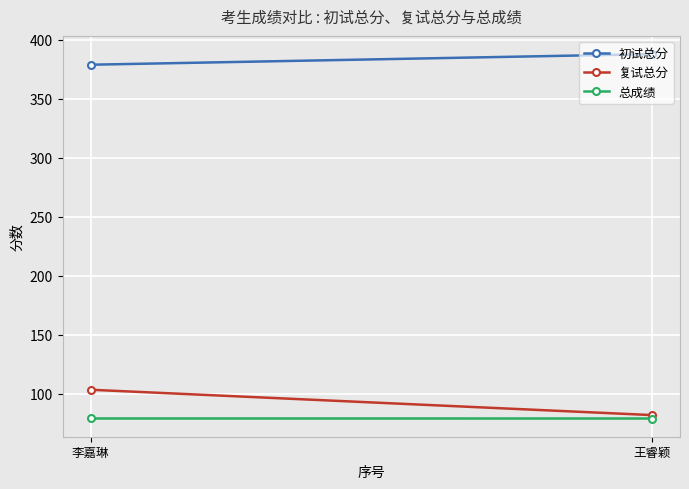

Reading left to right, what are all the values shown in this chart?

初试总分: 李嘉琳=379.0	王睿颖=388.0
复试总分: 李嘉琳=103.2	王睿颖=81.8
总成绩: 李嘉琳=78.9	王睿颖=78.8